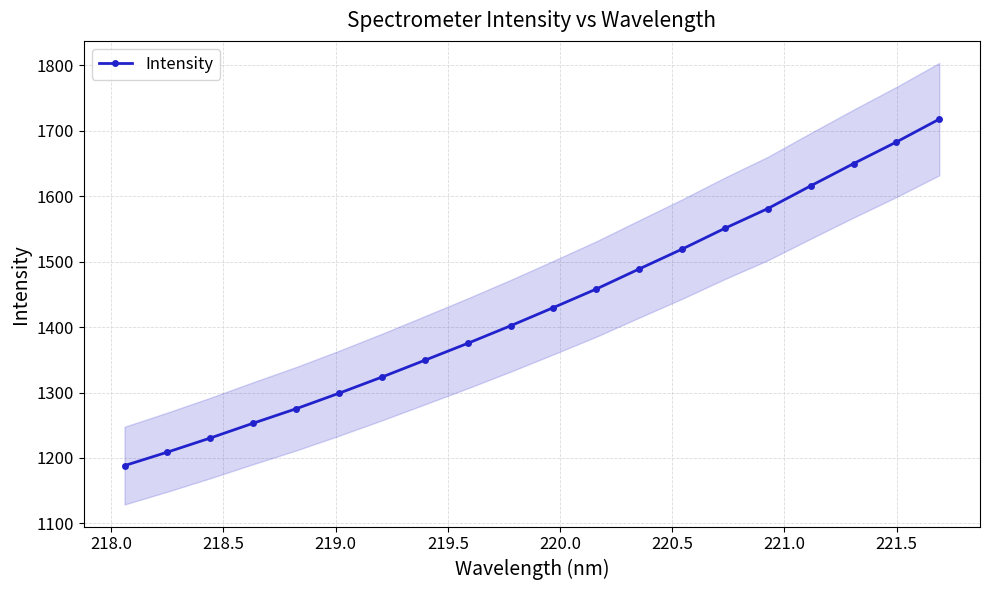

How many values are below 1429?

10